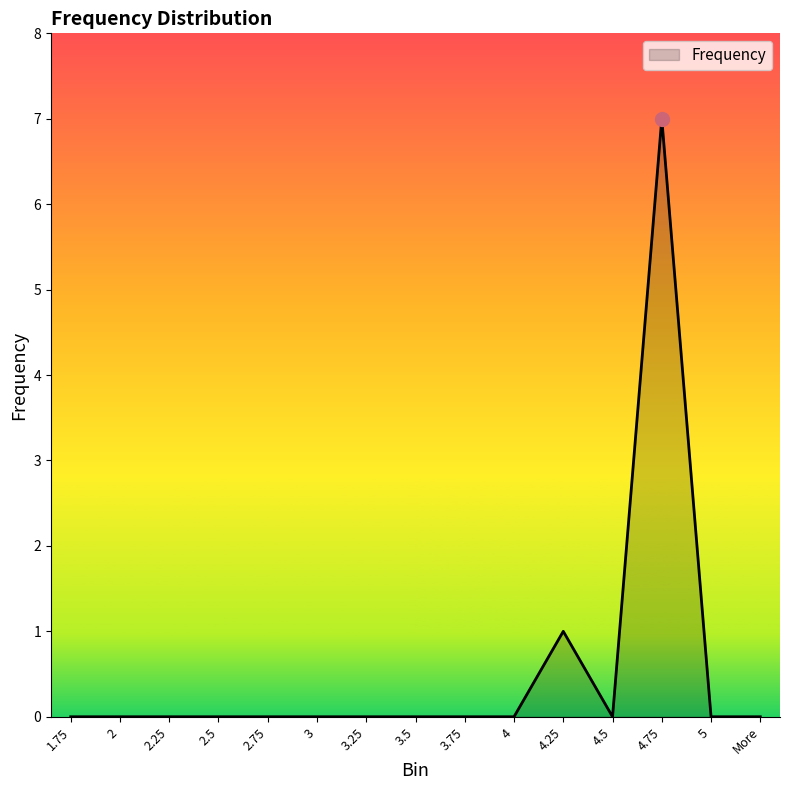

What position from the left is 4.5?

12